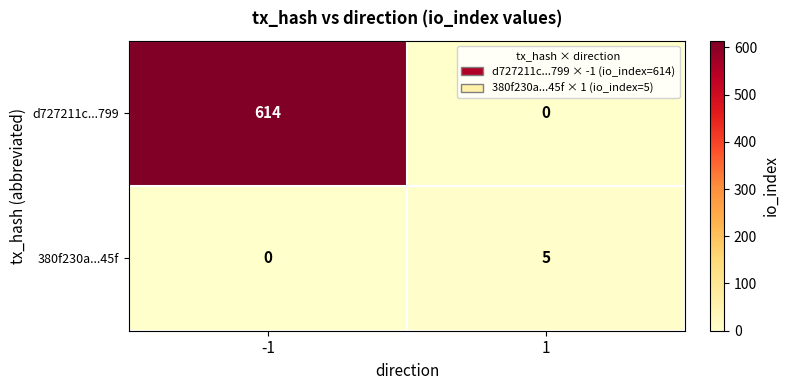

What is the total value across all series at -1?

614